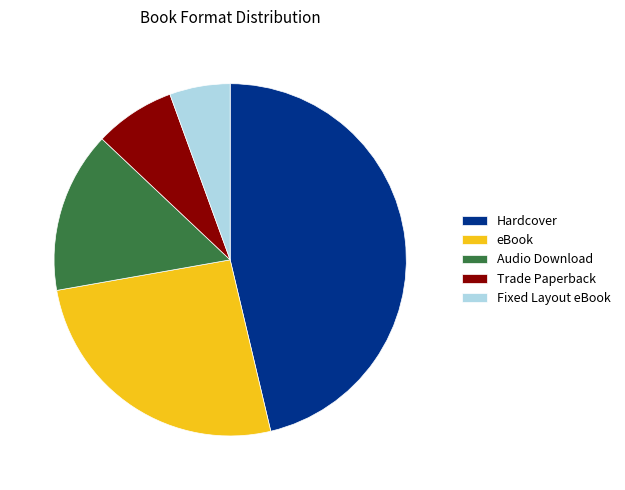

Is it true that Hardcover is 46% of the pie?

True